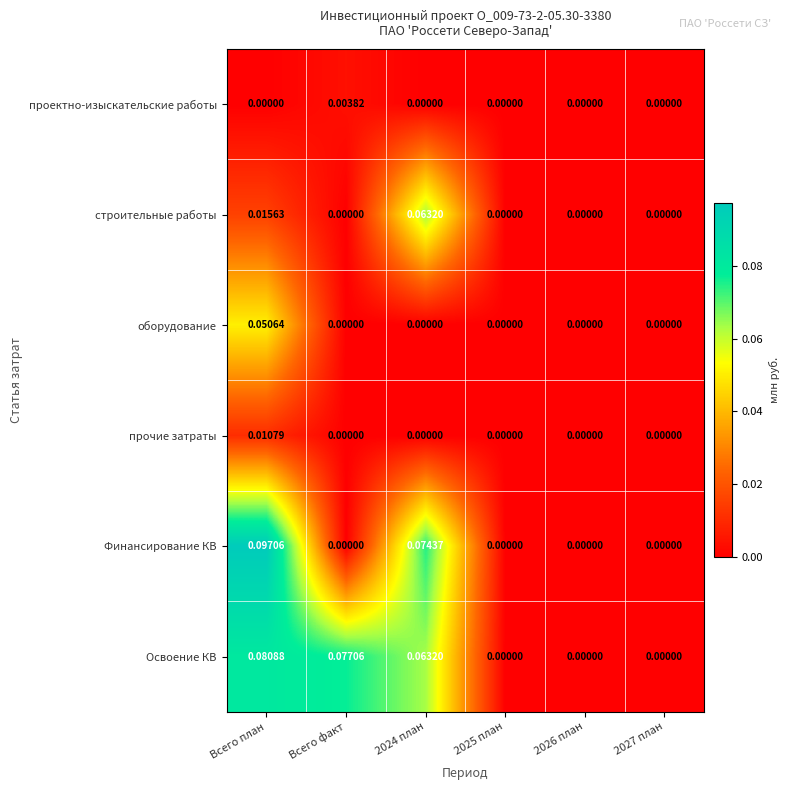

At which category is the sum across all series the highest?

Всего план